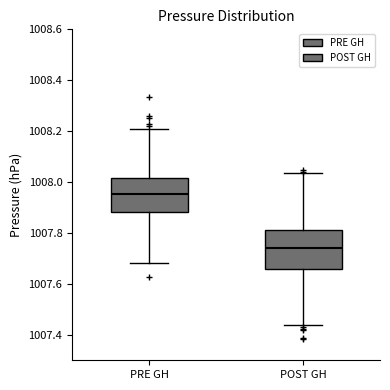

Reading left to right, transcribe this box plot: for each box, give where its median line is, the range the box spans, and where its two whiskers end, as read against the y-axis. The values are not printed on the chart, so give them approximately, as read against the axis.

PRE GH: median 1007.96, box 1007.88 to 1008.02, whiskers 1007.68 to 1008.20
POST GH: median 1007.74, box 1007.66 to 1007.82, whiskers 1007.44 to 1008.04